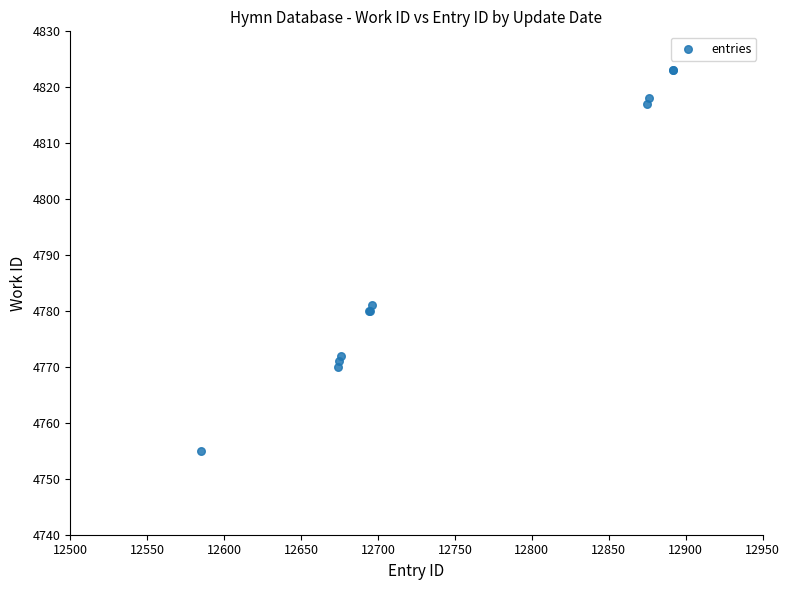

What Y value in the scatter plot is closest to 4789?

4781